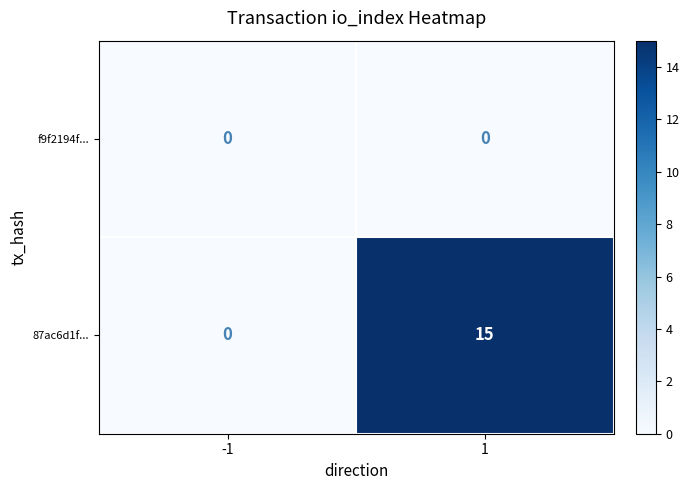

What is the total value across all series at 1?

15